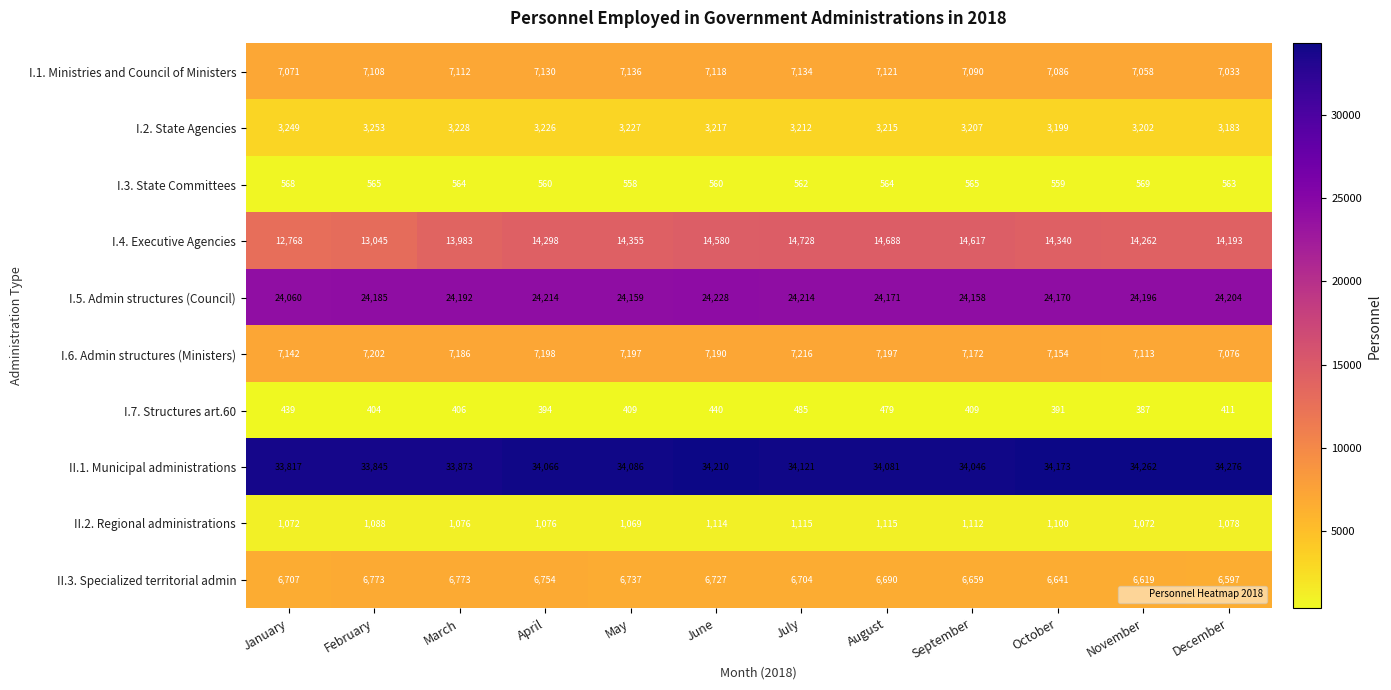

What is the spread (max minus min) of values at October?

33782